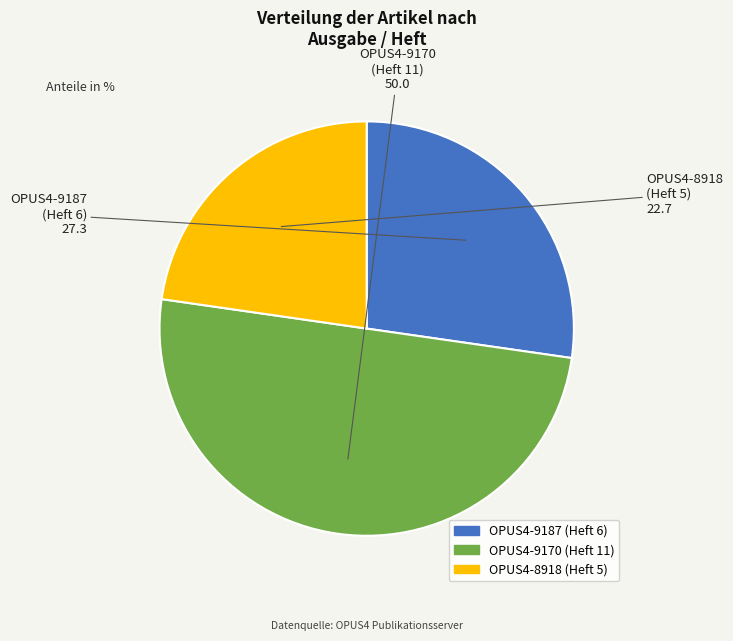

What is the smallest slice in the pie chart?

OPUS4-8918